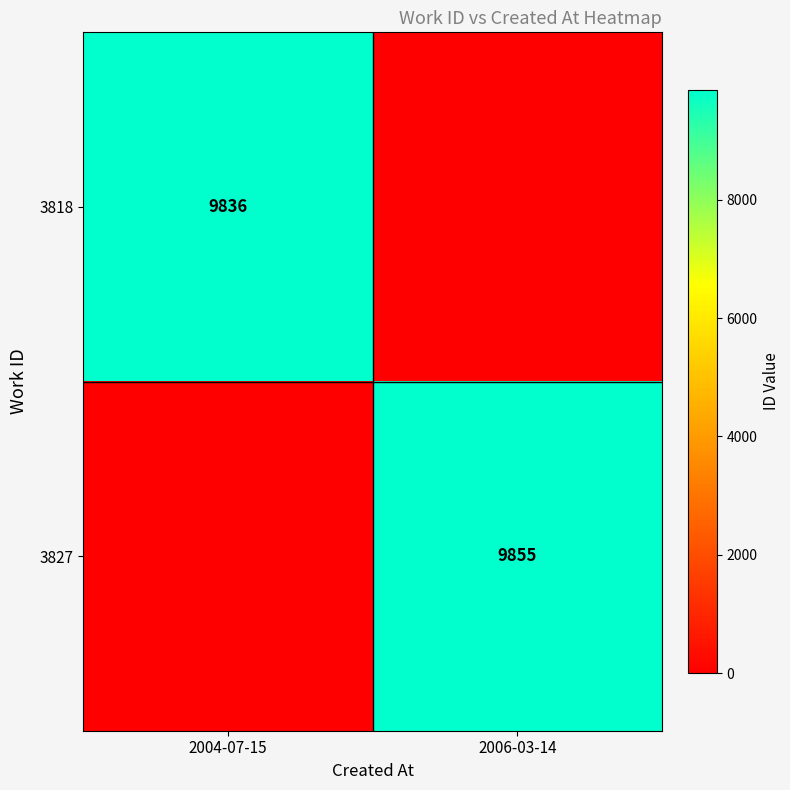

What is the total value across all series at 2006-03-14?

9855